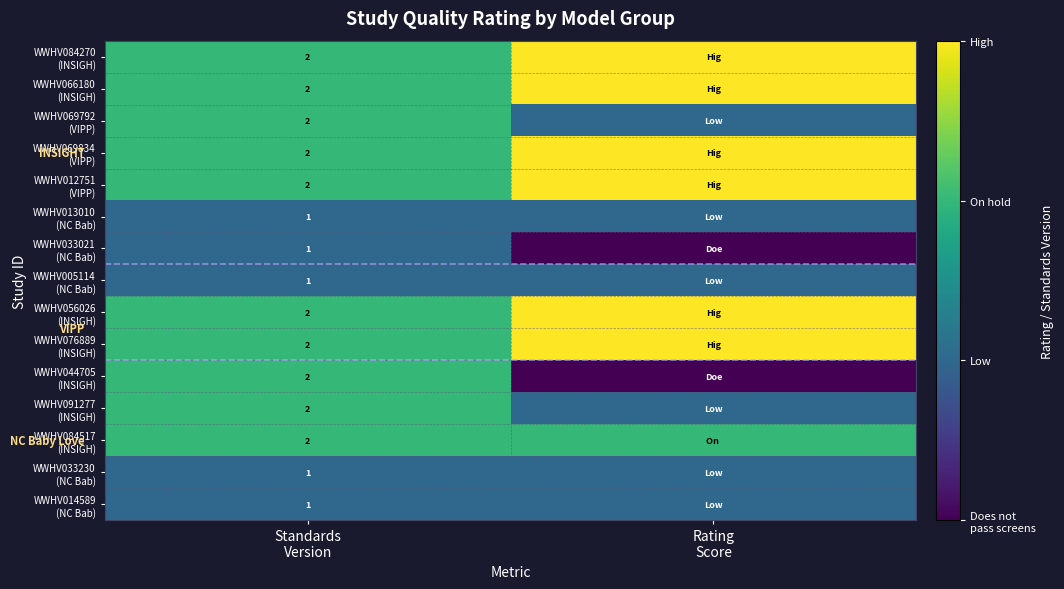

Which has a higher value, Rating
Score or Standards
Version?

Rating
Score